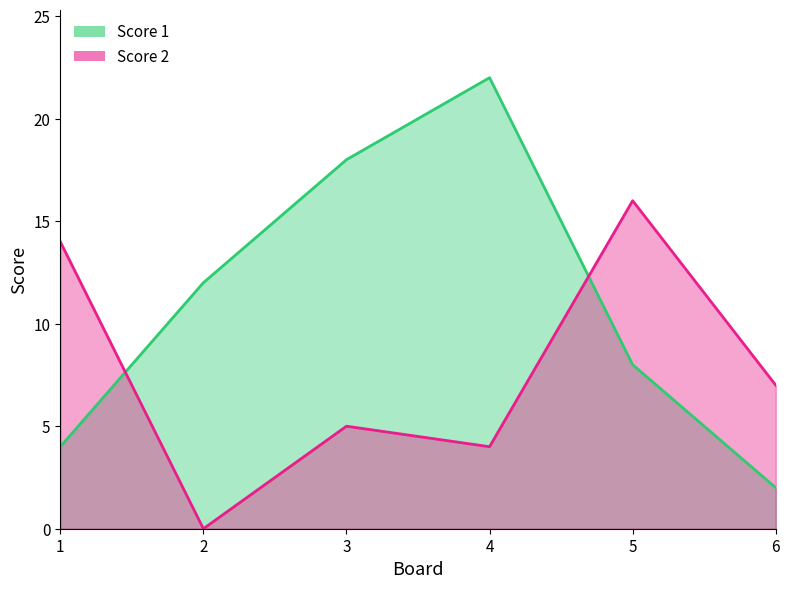

What is the value of the Score 1 point at the 2nd from the left?

12